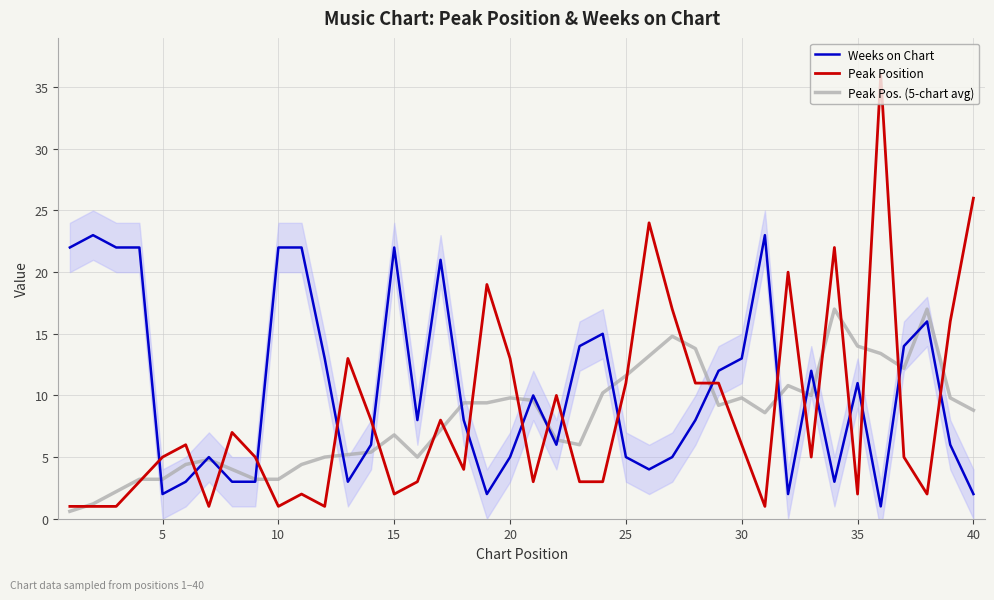

What is the minimum value shown in the chart?

0.6